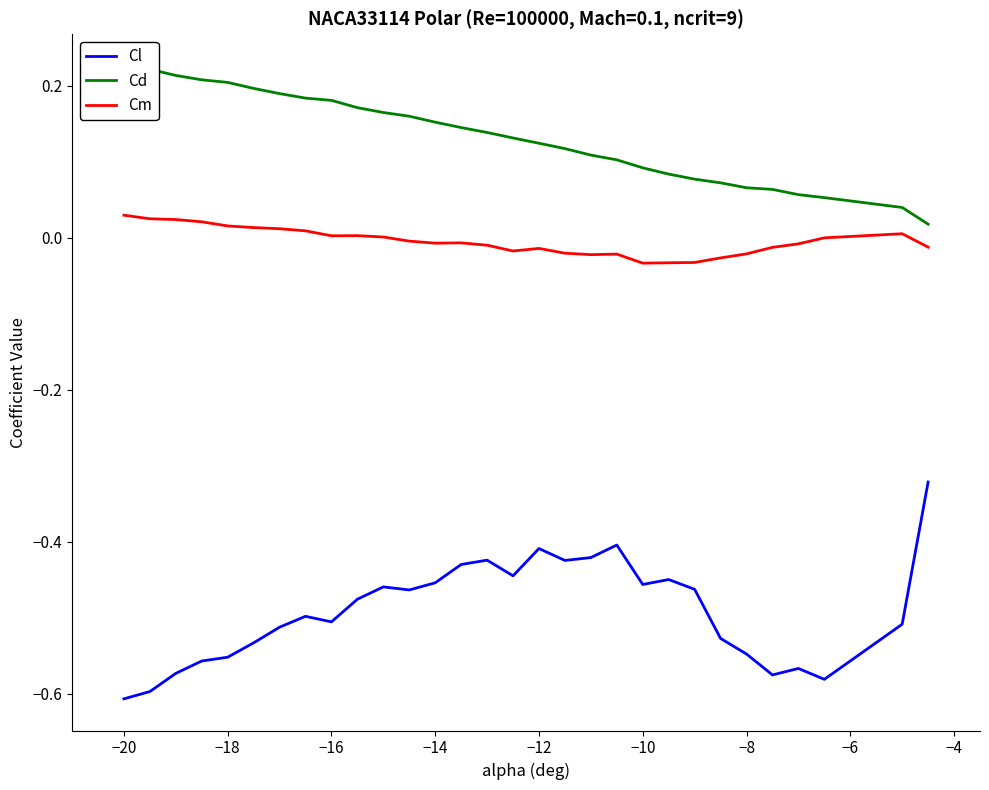

True or false: Cm and Cl intersect in this chart.

False